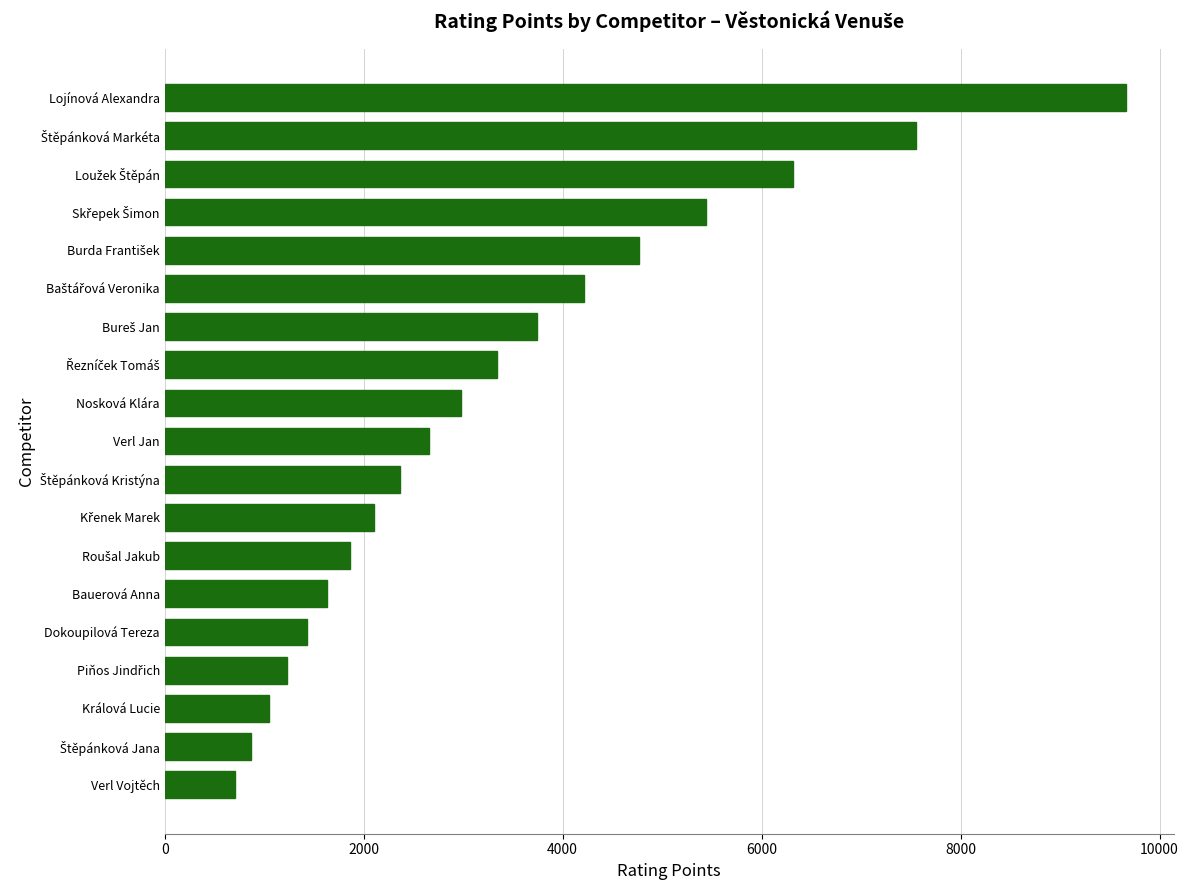

What is the maximum value shown in the chart?

9658